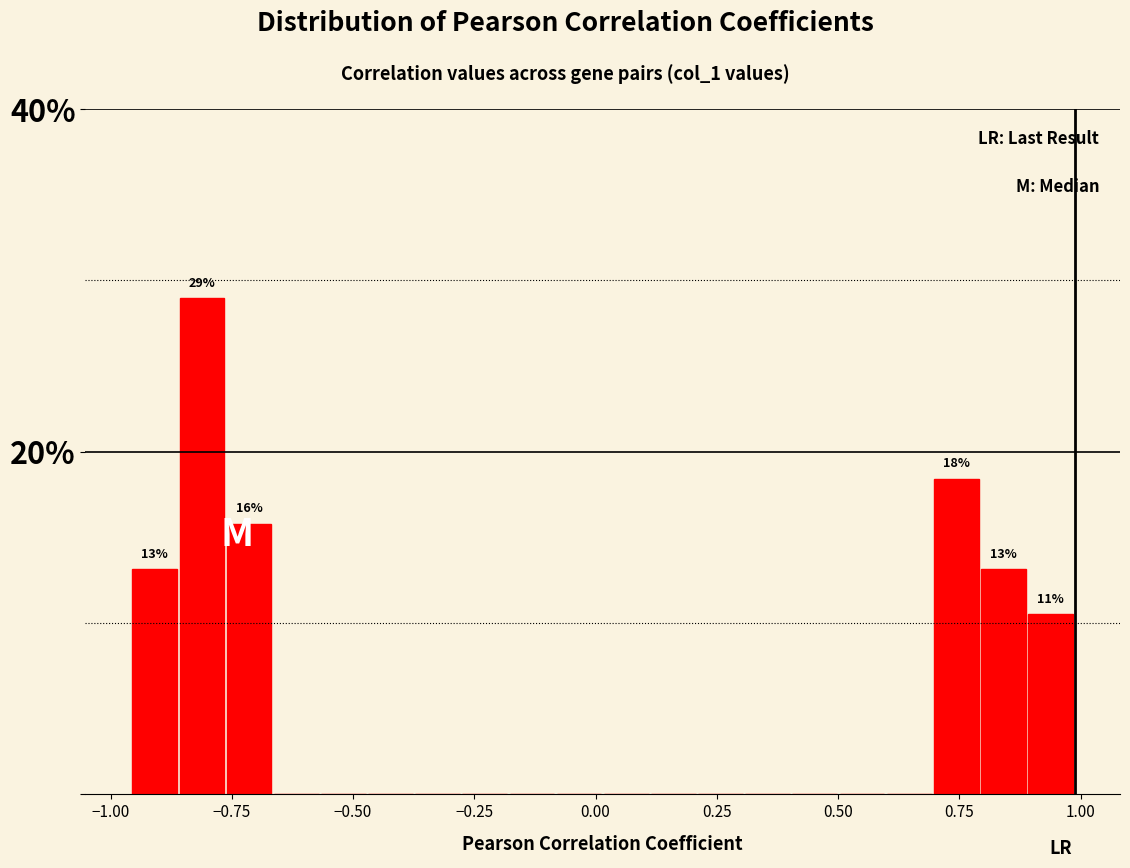

Around what value on the x-axis is the tallest bar? Give the approximate position of its centre, as read against the axis.

-0.80